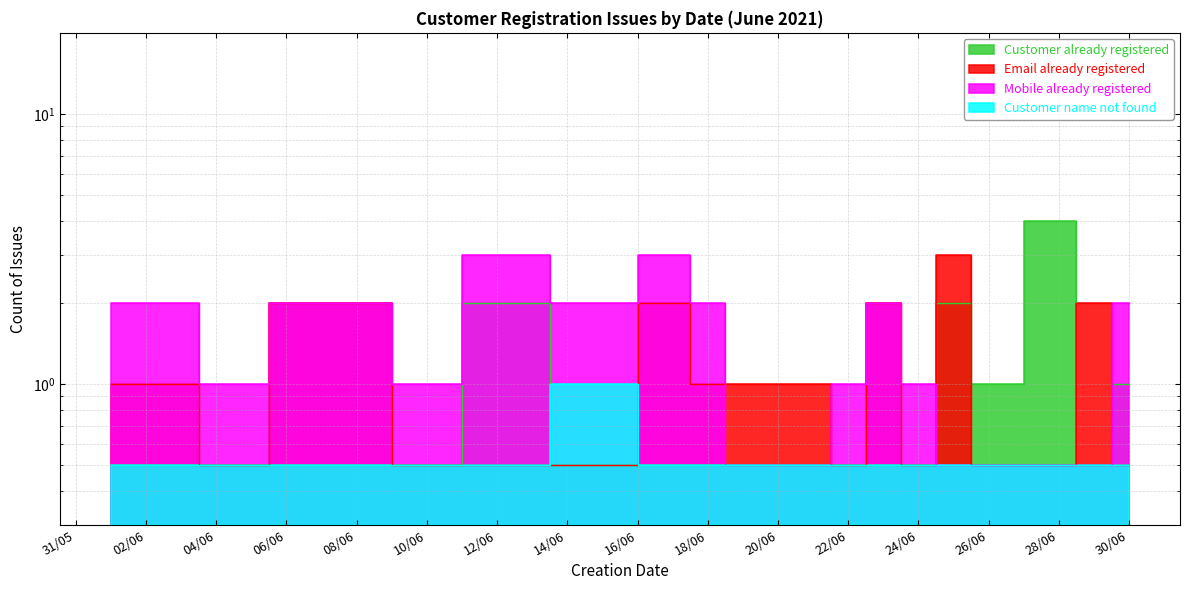

What is the difference between the highest and lowest values at 26/06?

0.5